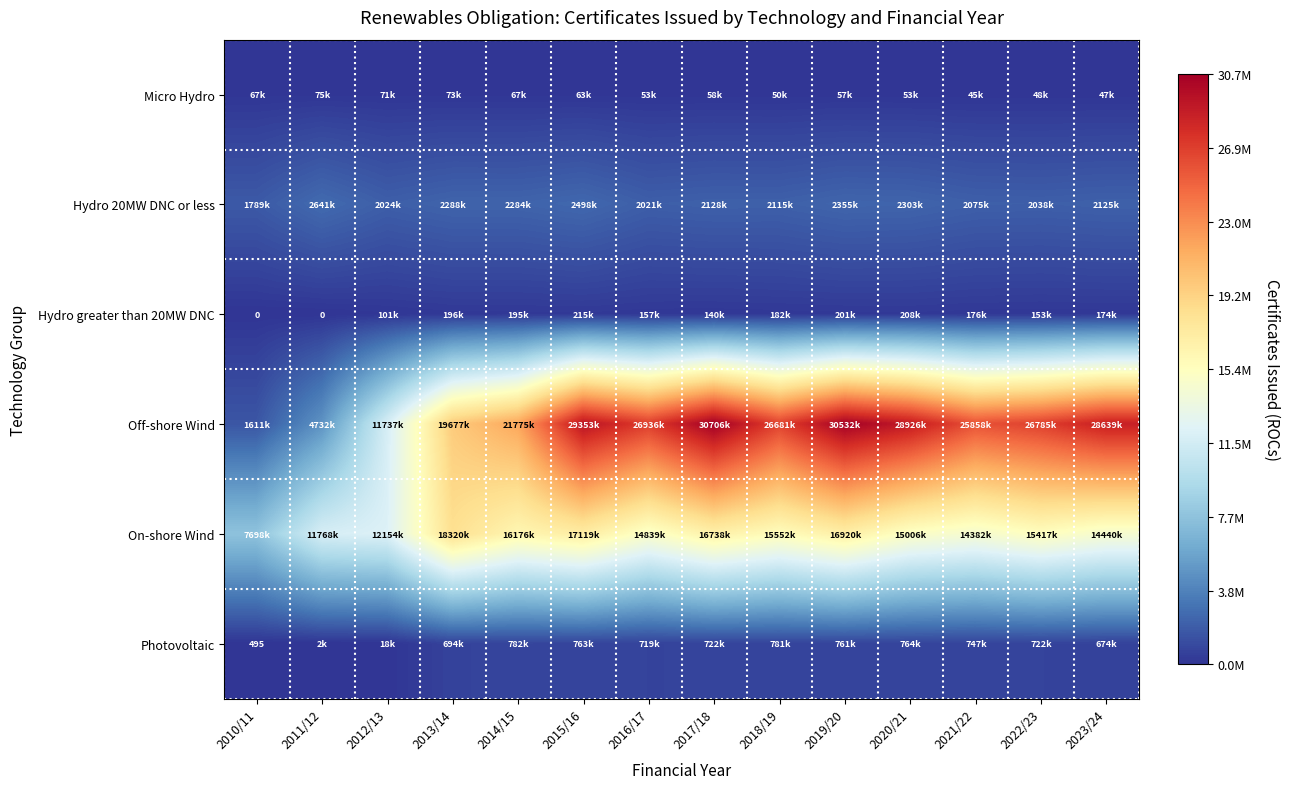

The value of Photovoltaic at 2010/11 is 314. True or false?

False